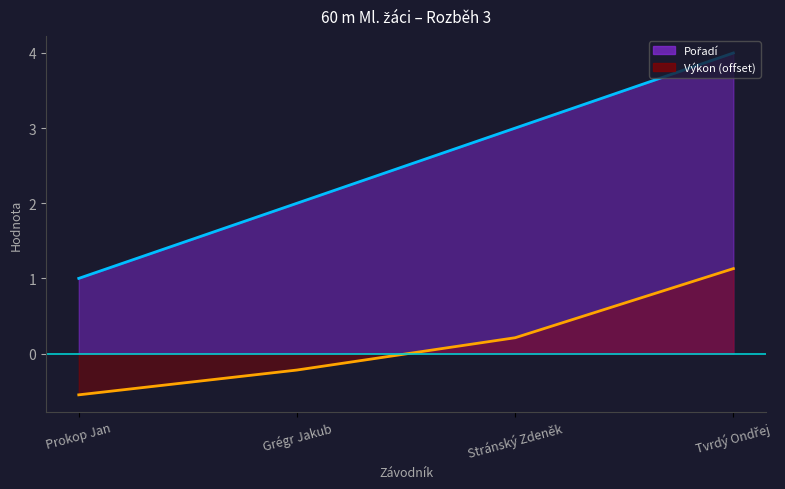

True or false: Výkon has a value of -0.6 at Prokop Jan.

True